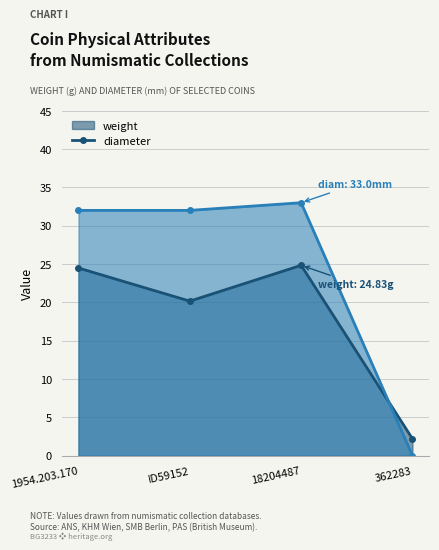

What is the label of the 1st point from the left?

1954.203.170